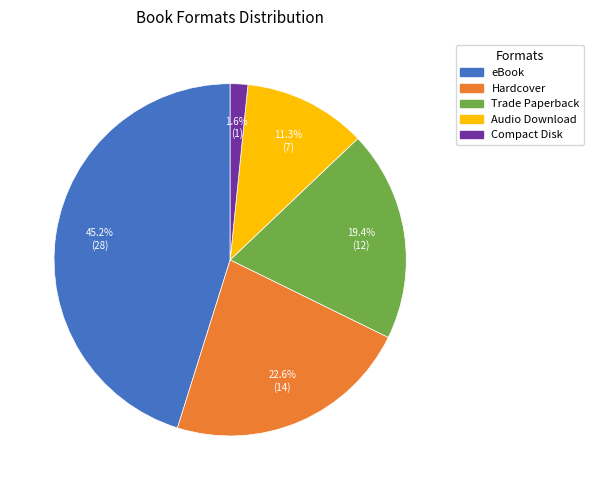

To the nearest percent, what portion does eBook represent?

45%